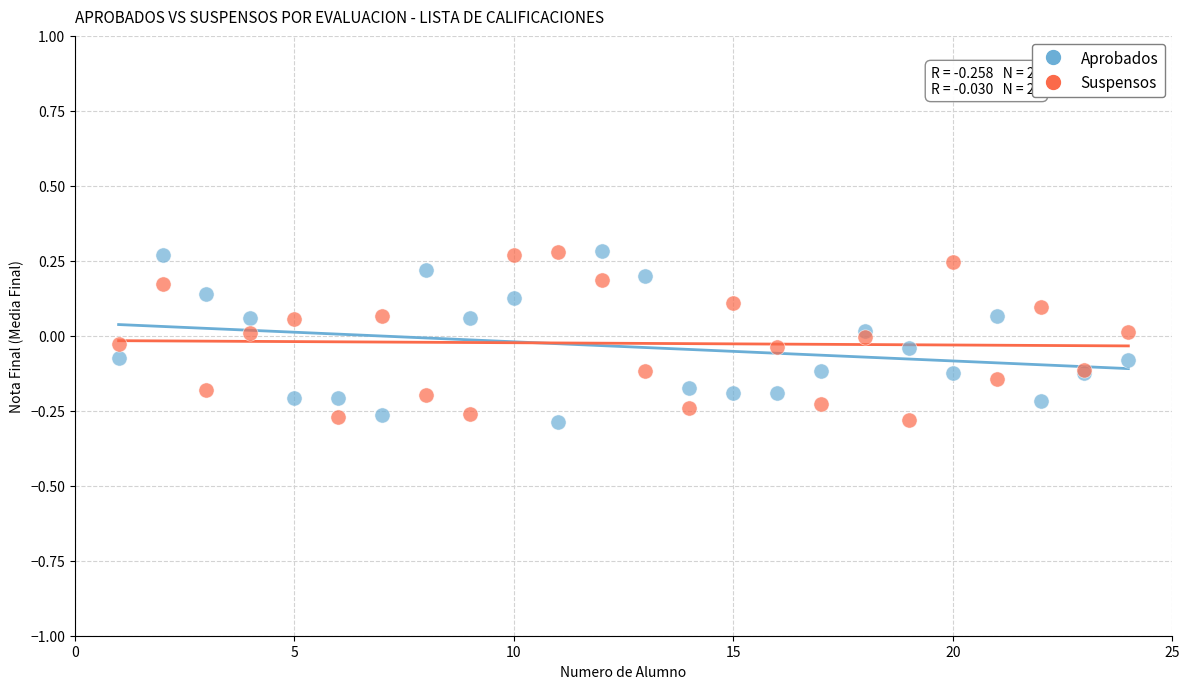

What is the X range (max minus min) for the scatter plot?

23.0